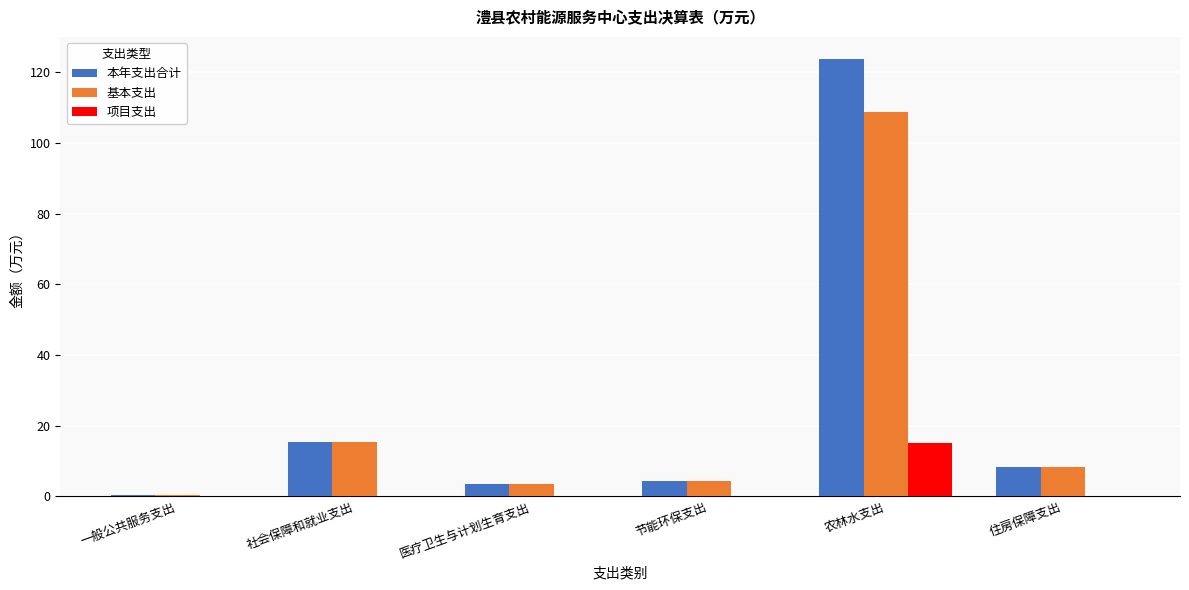

Between 一般公共服务支出 and 农林水支出, which series saw the biggest shift?

本年支出合计